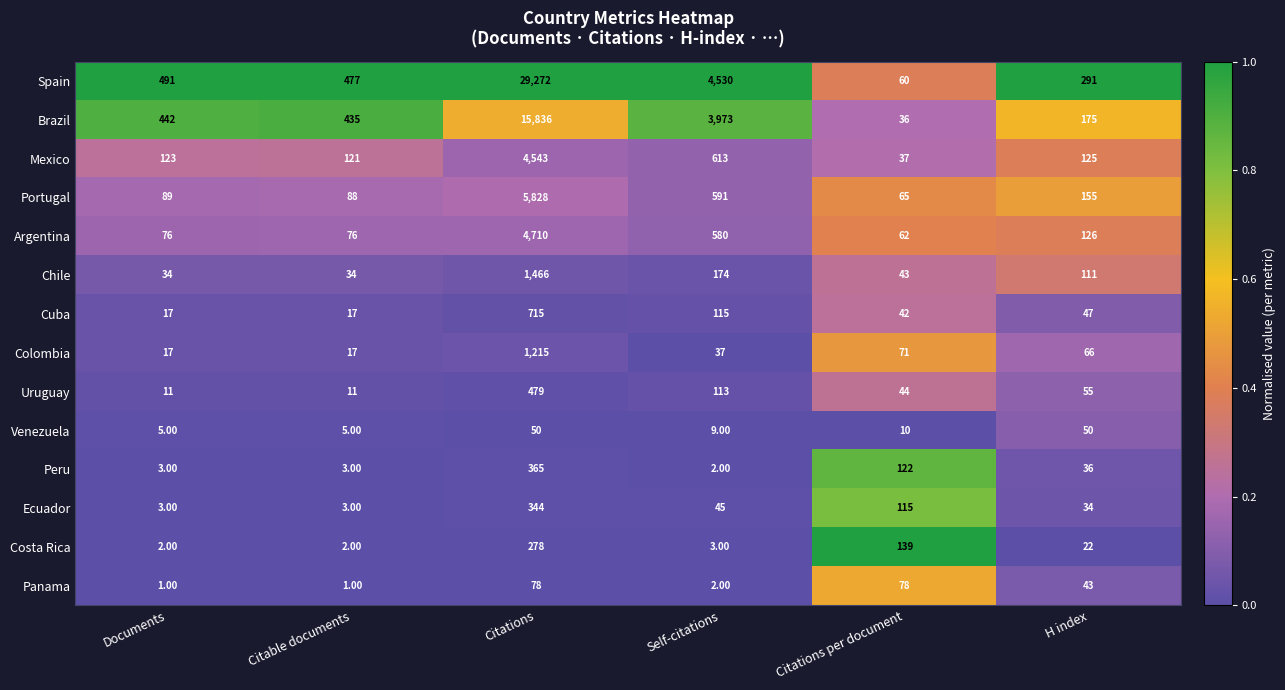

What is the average value of the Argentina series?

938